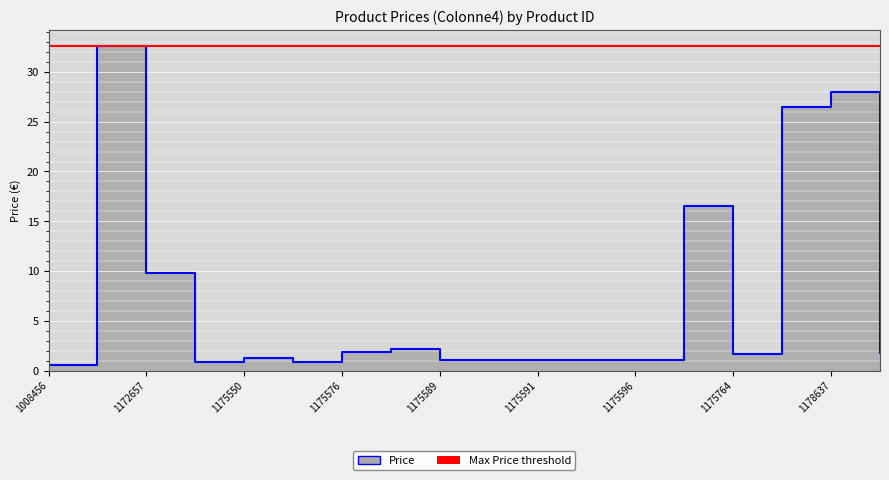

Which has a higher value, 1175552 or 1175576?

1175576